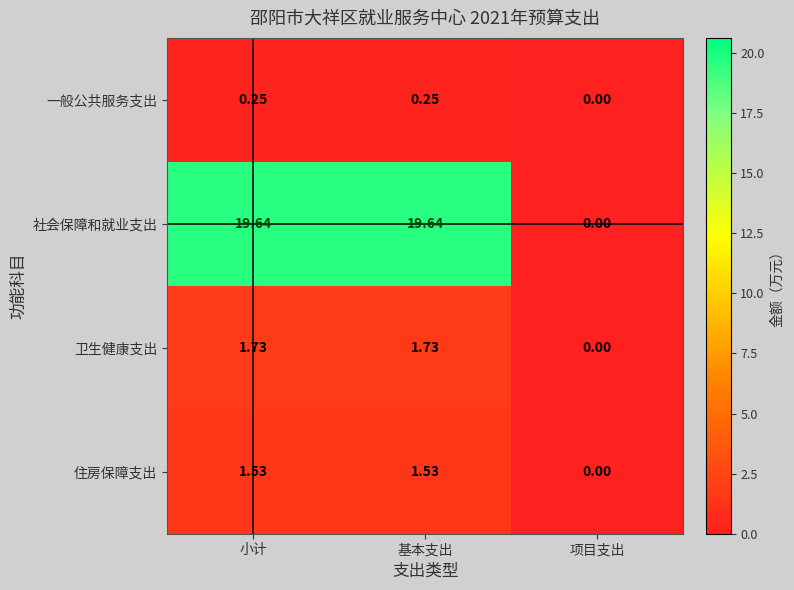

Which series has the largest range (max minus min)?

社会保障和就业支出